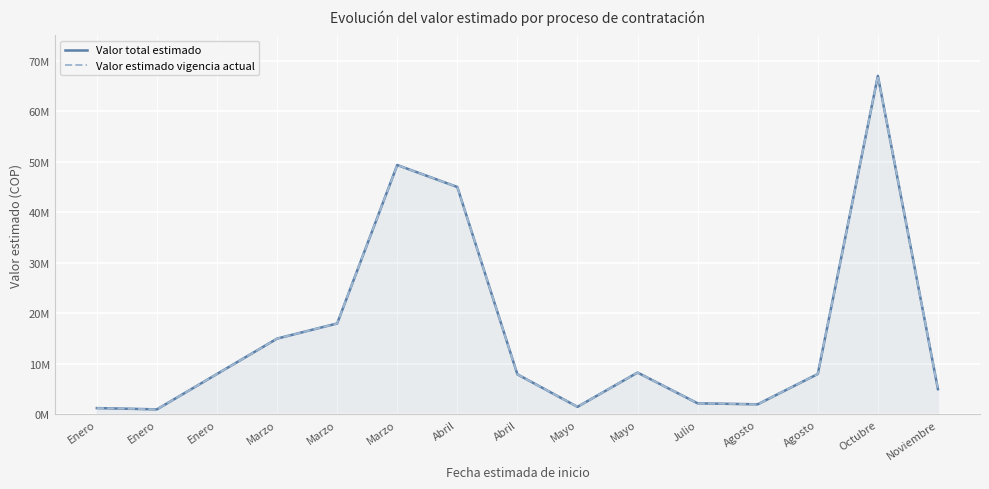

Rank the categories by Valor estimado vigencia actual value from highest to lowest.

Octubre, Marzo, Abril, Marzo, Marzo, Mayo, Enero, Agosto, Abril, Noviembre, Julio, Agosto, Mayo, Enero, Enero